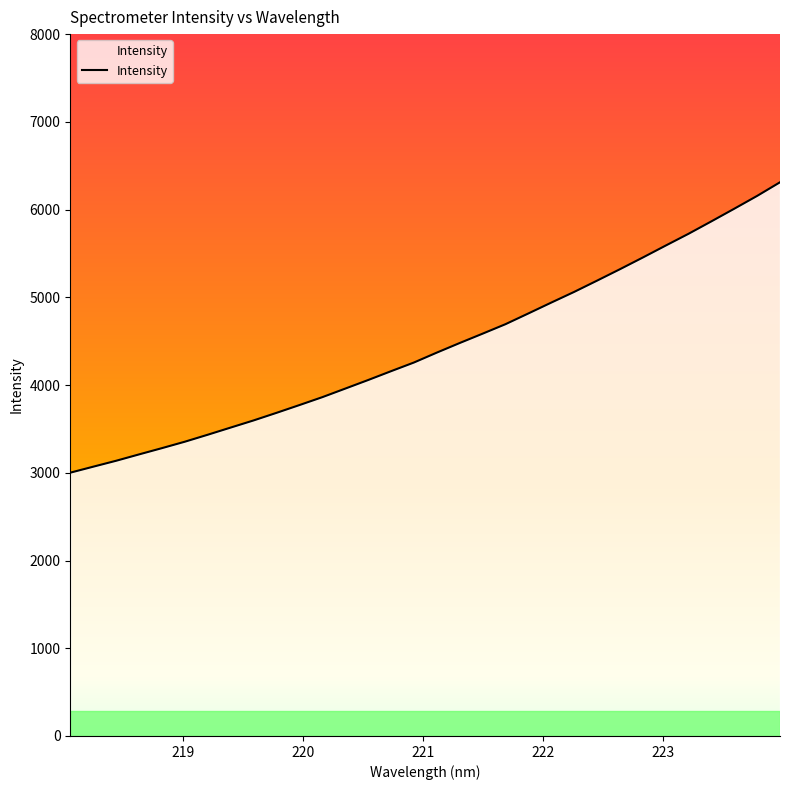

What is the maximum value shown in the chart?

6311.3